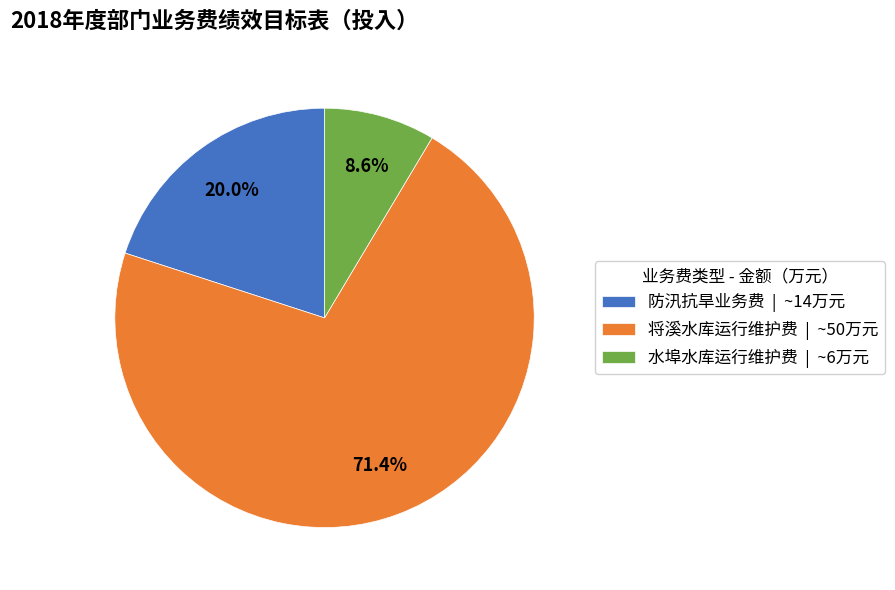

Is there a majority slice in this chart?

Yes